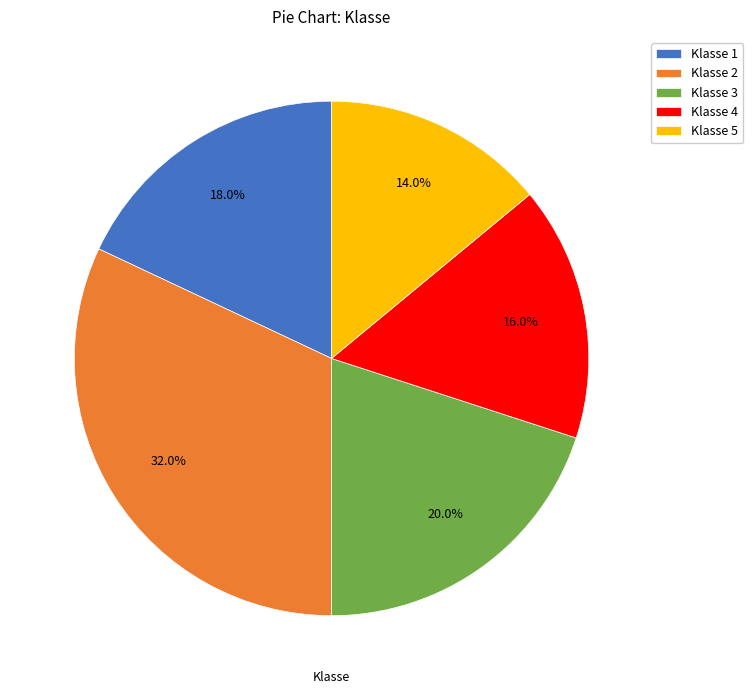

Combined, do Klasse 1 and Klasse 4 account for over 50%?

No